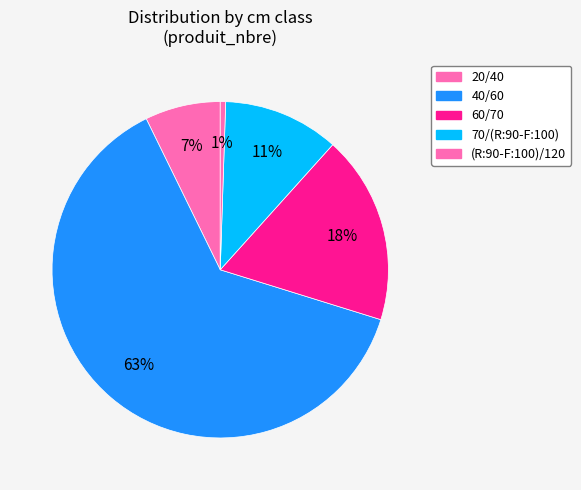

Which has a higher value, 40/60 or 20/40?

40/60